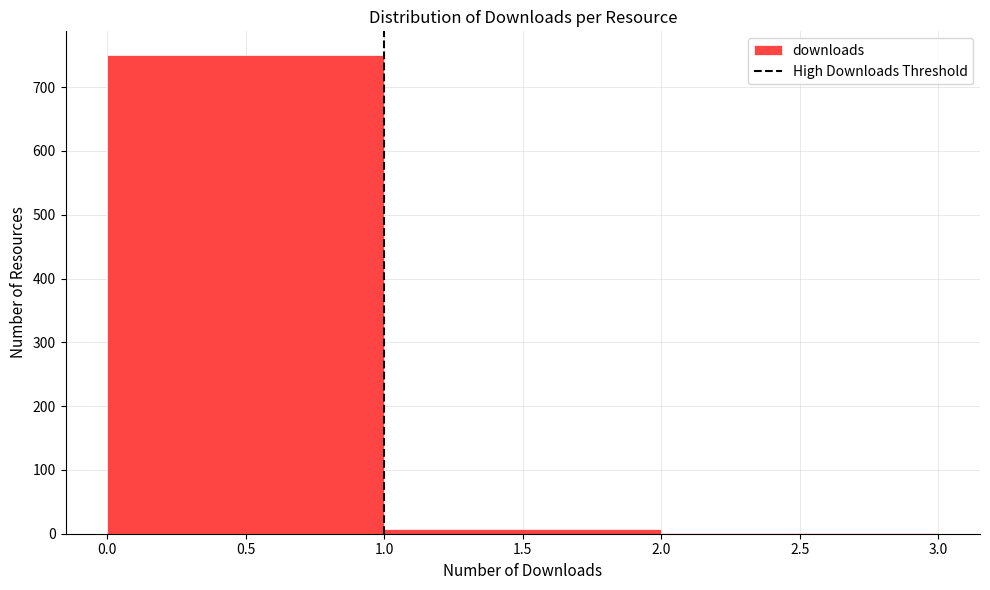

Over which range of the x-axis is the bar tallest?

0.0 to 1.0